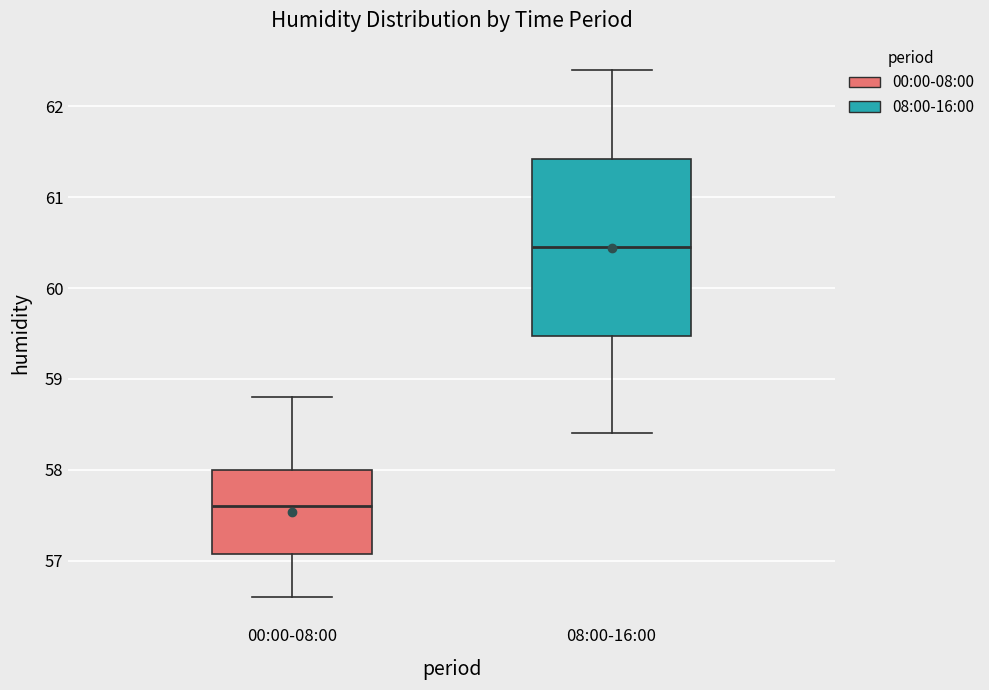

Reading left to right, read every box against the y-axis: the position of its median line, the range the box covers, and the ends of its whiskers. The values are not printed on the chart, so give them approximately, as read against the axis.

00:00-08:00: median 57.6, box 57.1 to 58.0, whiskers 56.6 to 58.8
08:00-16:00: median 60.5, box 59.5 to 61.4, whiskers 58.4 to 62.4